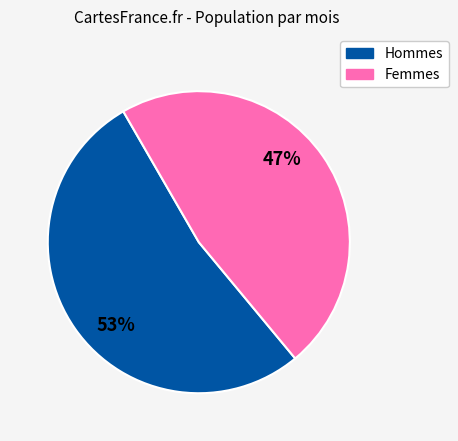

To the nearest percent, what is the average slice percentage?

50%